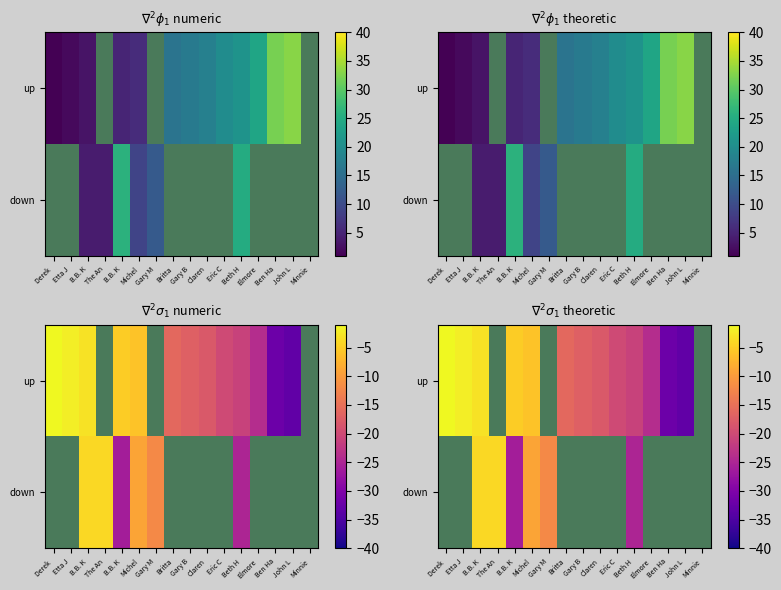

At which label is up closest to -17?

Gary B